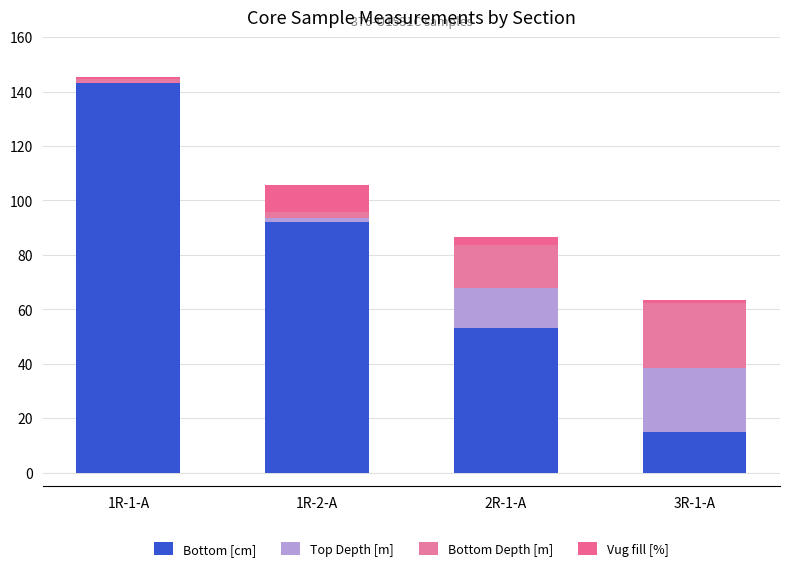

How many series are shown in this chart?

4